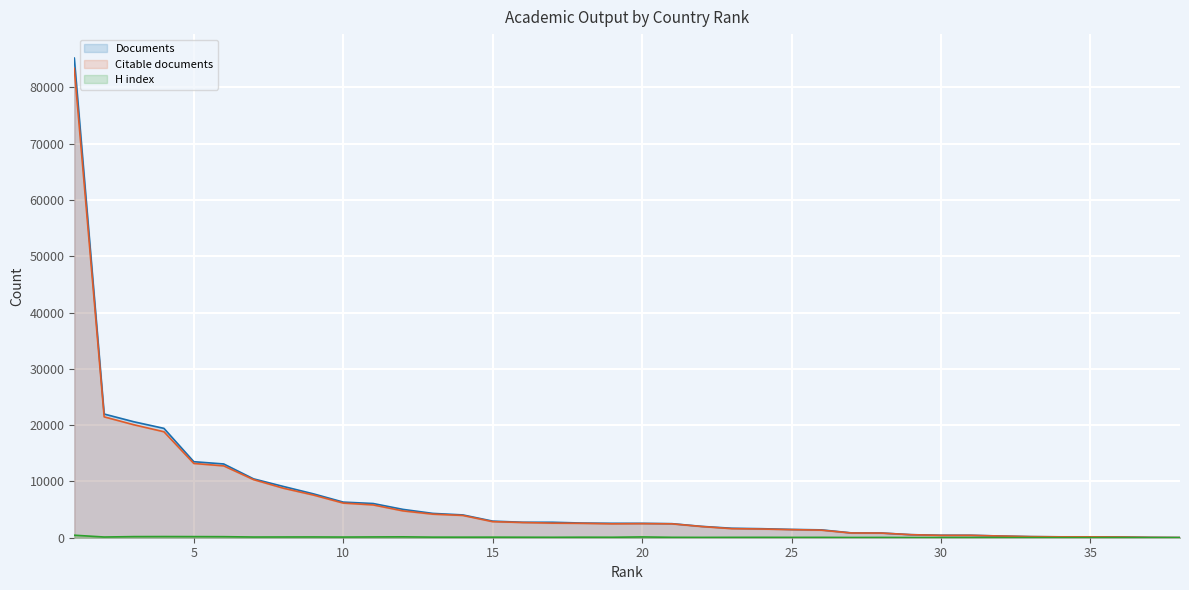

What is the value of the H index point at the 18th from the left?

71